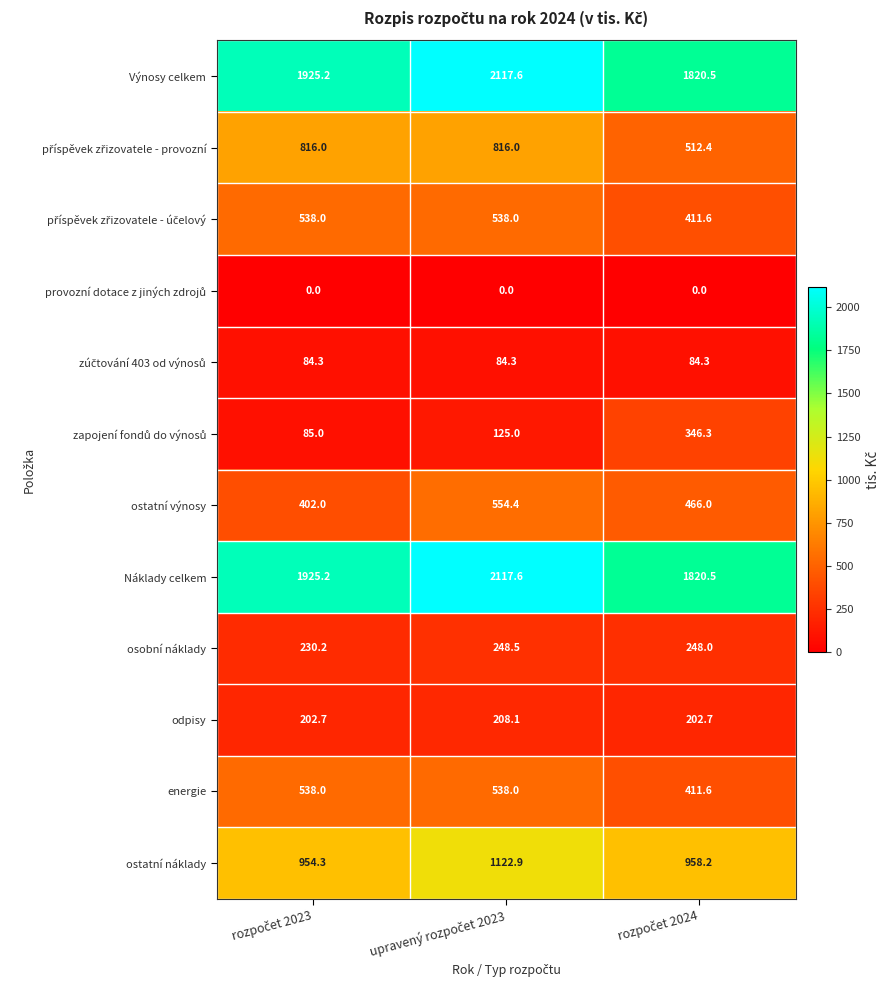

What is the average value of the Výnosy celkem series?

1954.4